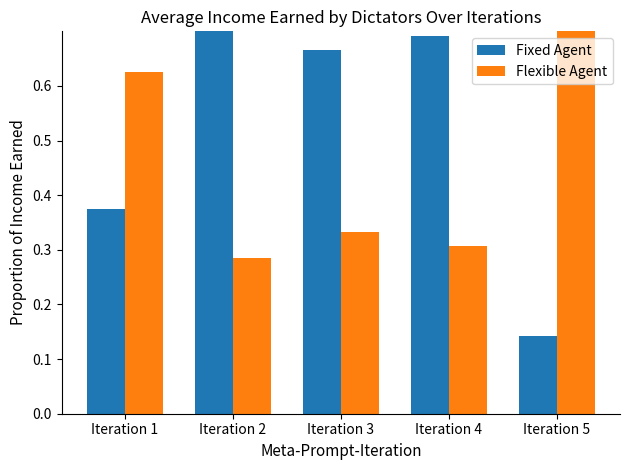

What is the value of the Flexible Agent bar at the 5th from the left?

0.9